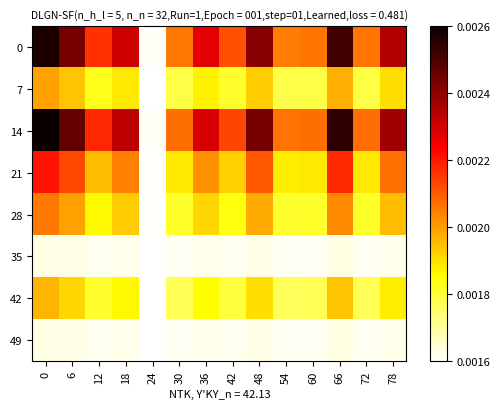

Between 30 and 6, which is larger?

6